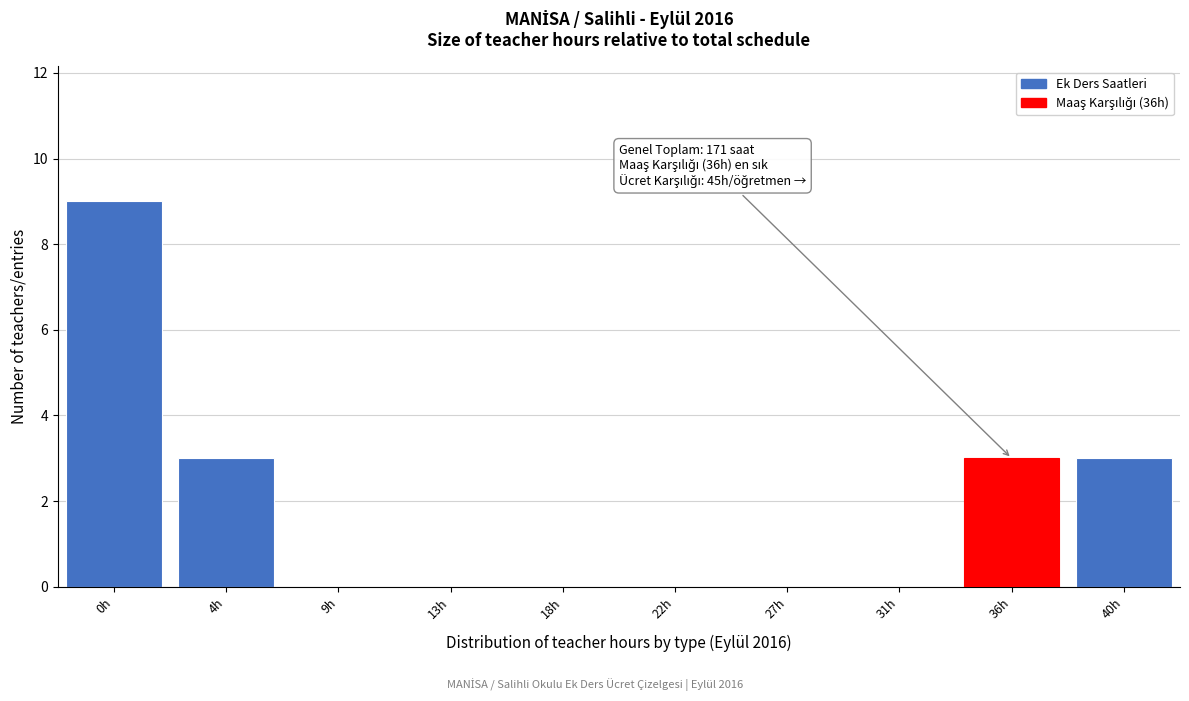

Reading left to right, what are all the values shown in this chart?

0h=9	4h=3	9h=0	13h=0	18h=0	22h=0	27h=0	31h=0	36h=3	40h=3